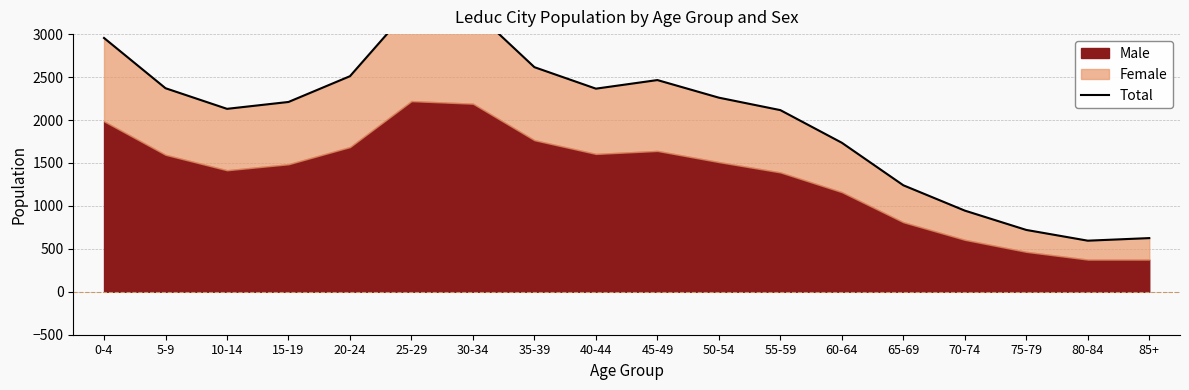

Which label corresponds to the largest value in the chart?

25-29